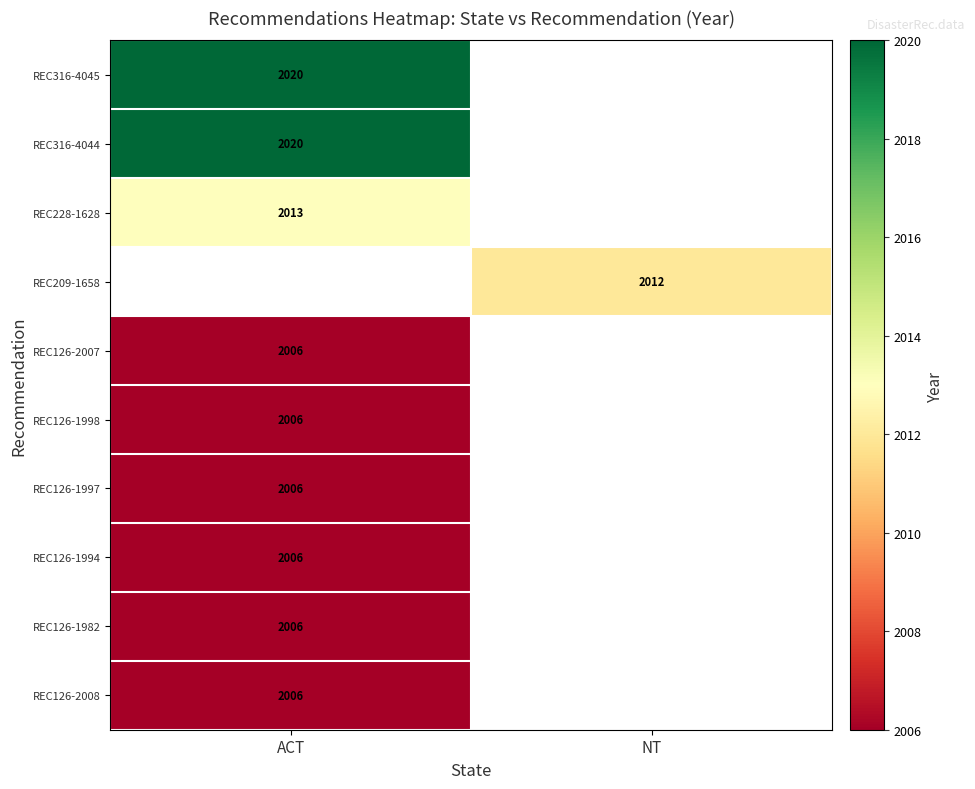

Is it true that REC209-1658 equals 586 at NT?

False